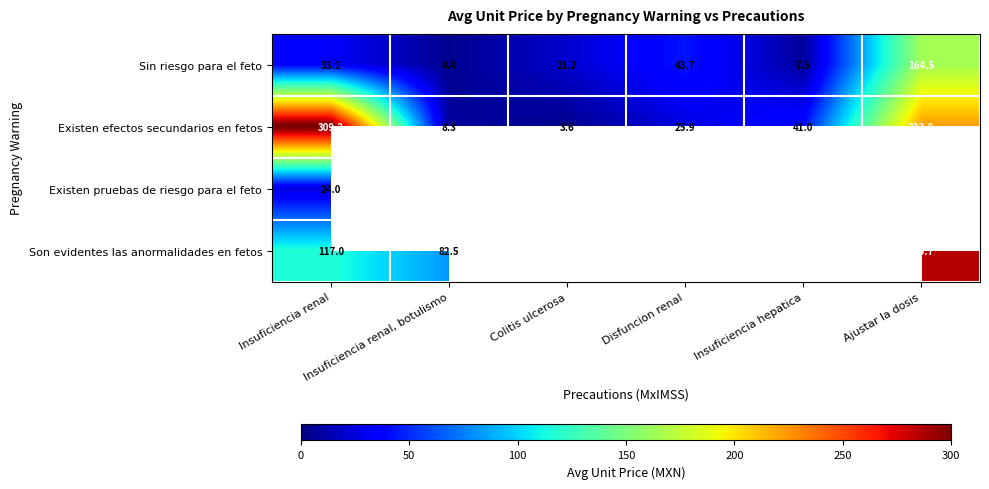

Which category has the lowest value across all series?

Insuficiencia renal, botulismo